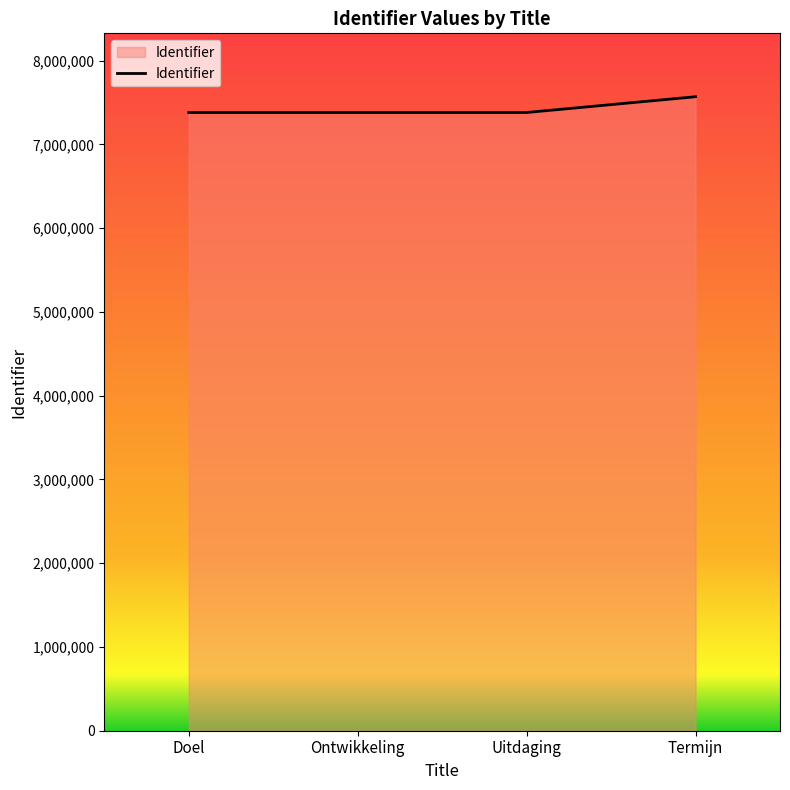

What is the sum of all values?

29716184